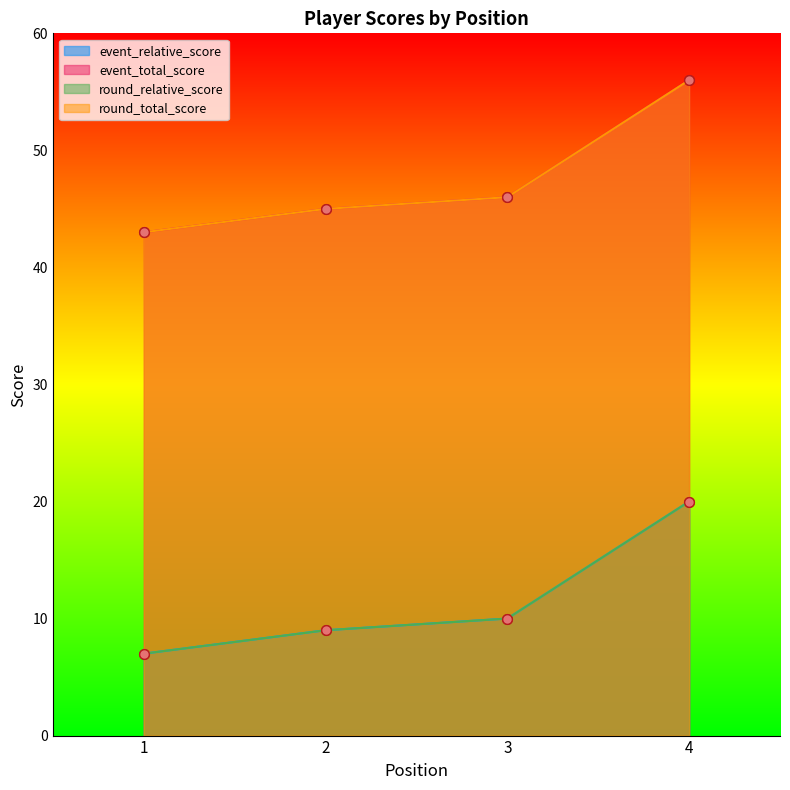

How many lines are shown in the chart?

4